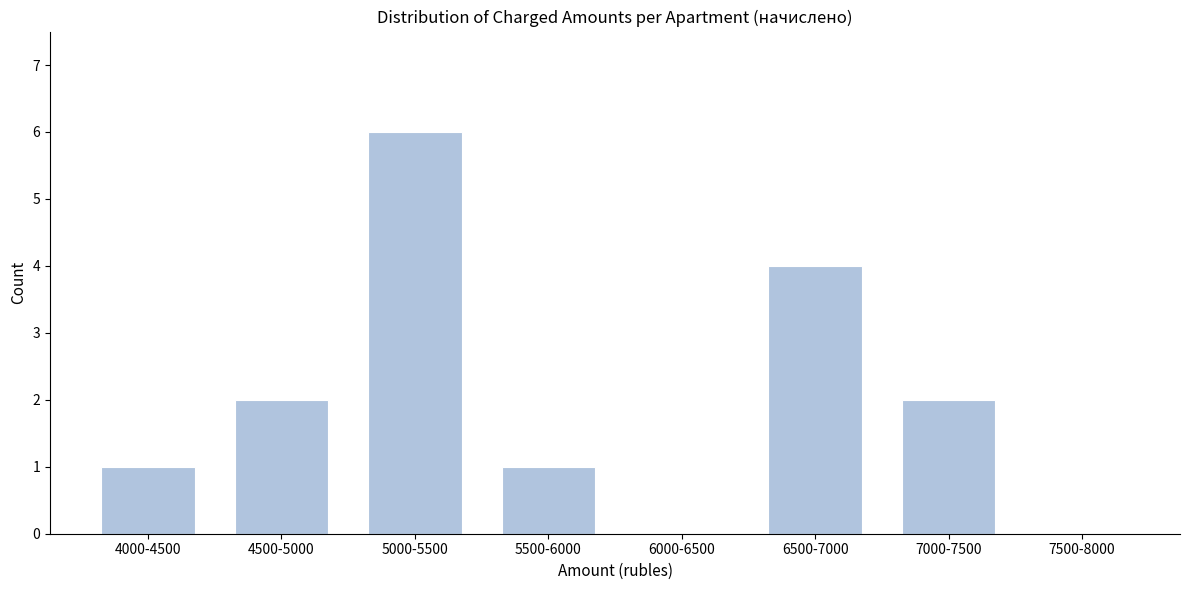

Reading left to right, list all the values displayed in this chart.

4000-4500=1	4500-5000=2	5000-5500=6	5500-6000=1	6000-6500=0	6500-7000=4	7000-7500=2	7500-8000=0